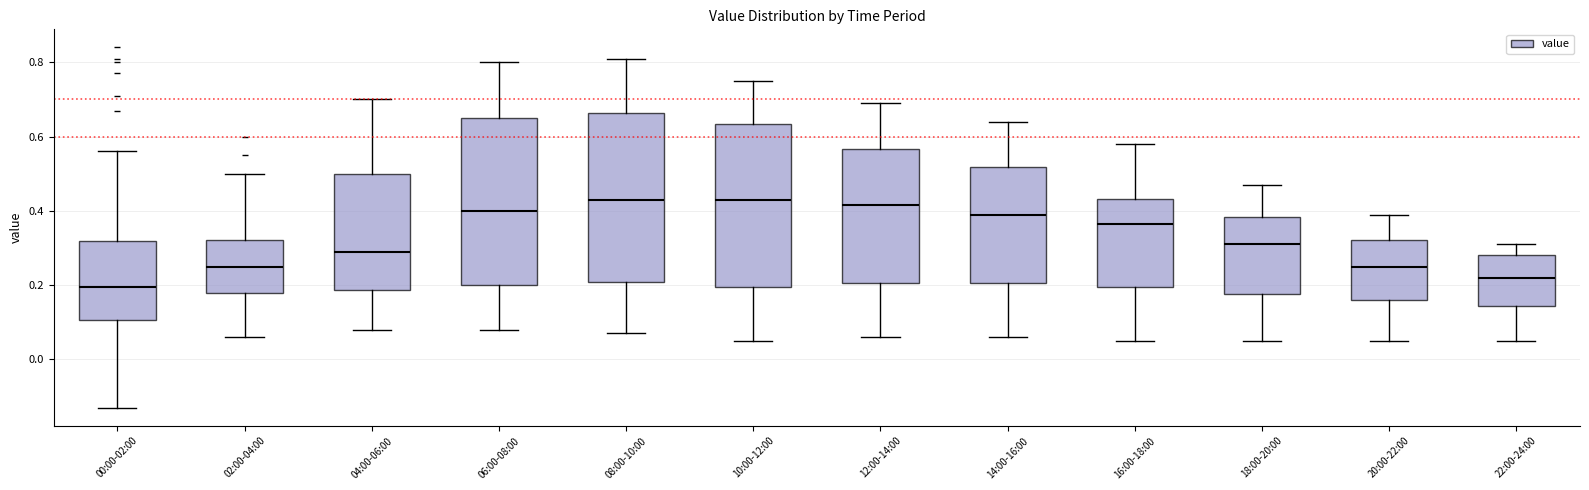

Reading left to right, read every box against the y-axis: the position of its median line, the range the box covers, and the ends of its whiskers. The values are not printed on the chart, so give them approximately, as read against the axis.

00:00-02:00: median 0.20, box 0.10 to 0.32, whiskers -0.12 to 0.56
02:00-04:00: median 0.26, box 0.18 to 0.32, whiskers 0.06 to 0.50
04:00-06:00: median 0.30, box 0.18 to 0.50, whiskers 0.08 to 0.70
06:00-08:00: median 0.40, box 0.20 to 0.66, whiskers 0.08 to 0.80
08:00-10:00: median 0.44, box 0.20 to 0.66, whiskers 0.08 to 0.82
10:00-12:00: median 0.44, box 0.20 to 0.64, whiskers 0.06 to 0.76
12:00-14:00: median 0.42, box 0.20 to 0.56, whiskers 0.06 to 0.70
14:00-16:00: median 0.40, box 0.20 to 0.52, whiskers 0.06 to 0.64
16:00-18:00: median 0.36, box 0.20 to 0.44, whiskers 0.06 to 0.58
18:00-20:00: median 0.32, box 0.18 to 0.38, whiskers 0.06 to 0.48
20:00-22:00: median 0.26, box 0.16 to 0.32, whiskers 0.06 to 0.40
22:00-24:00: median 0.22, box 0.14 to 0.28, whiskers 0.06 to 0.32